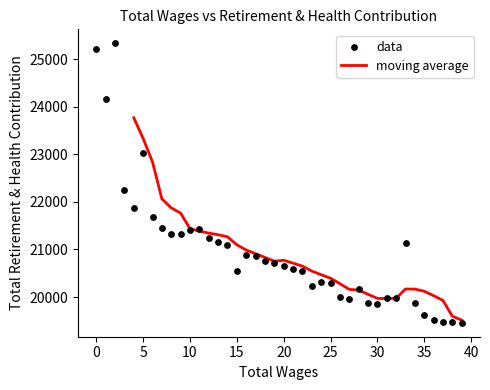

The value of moving average at 30 is 19971.2. True or false?

True